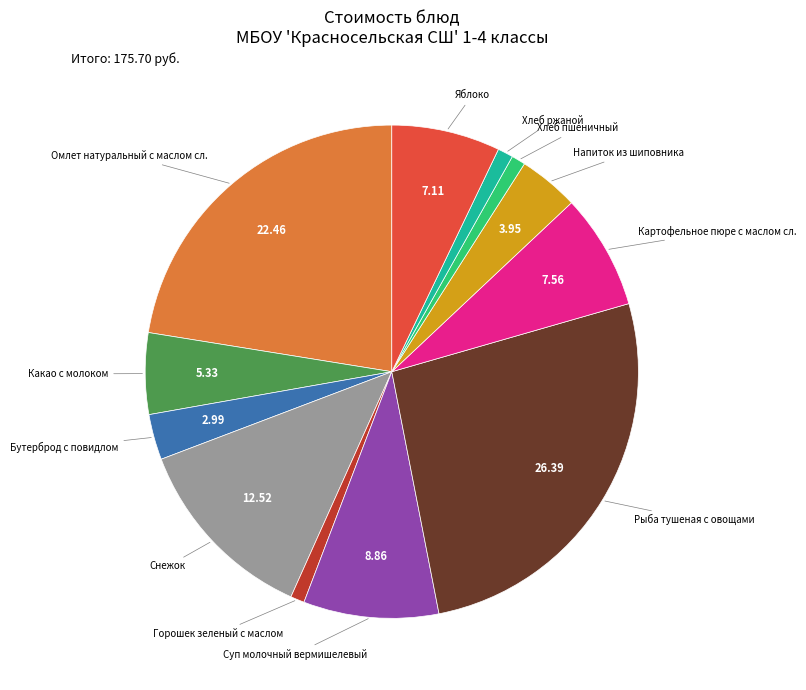

What is the ratio of the value at Яблоко to the value at Картофельное пюре с маслом сл.?

0.9